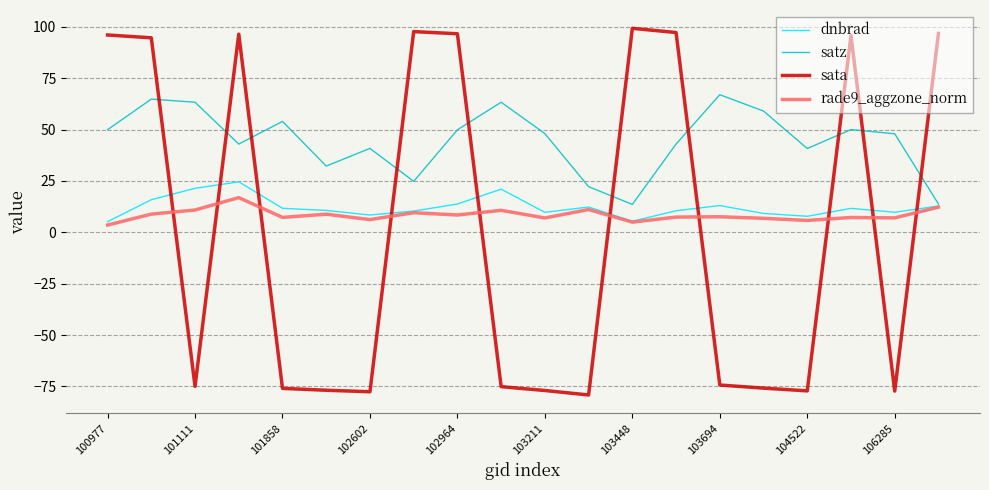

Which series ends up on top after the final intersection of rade9_aggzone_norm and sata?

sata